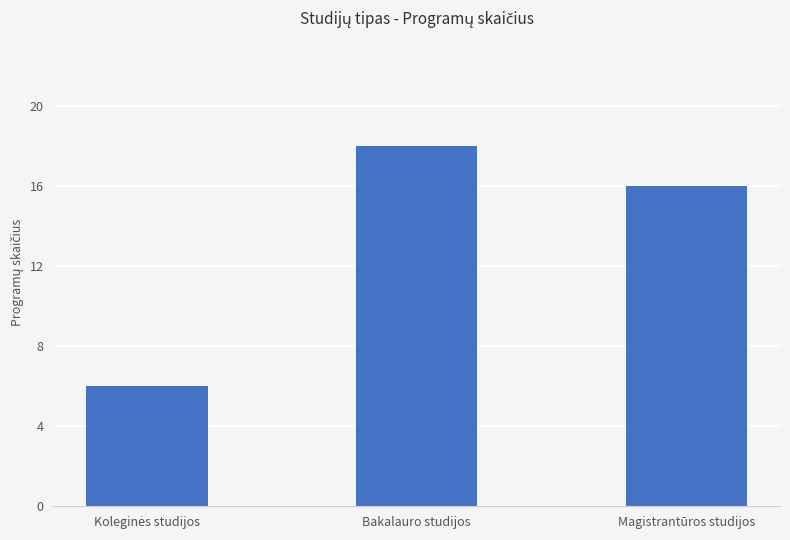

Reading right to left, extract all data points from this chart.

16	18	6